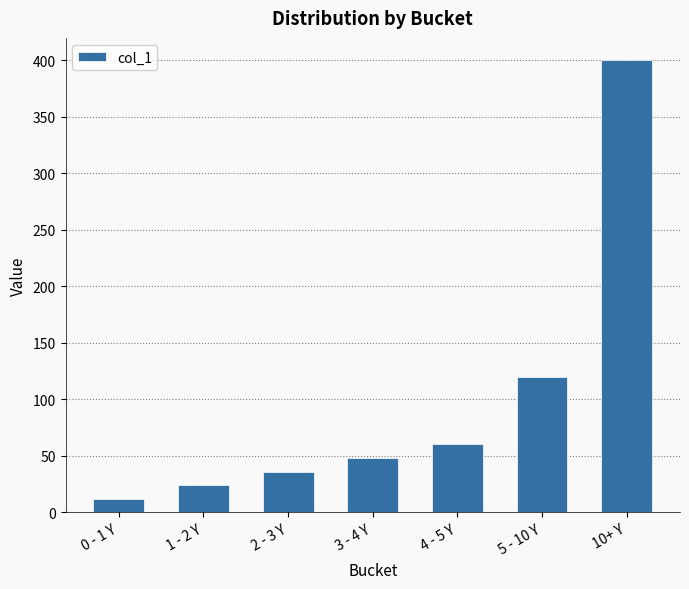

What is the smallest value displayed?

12